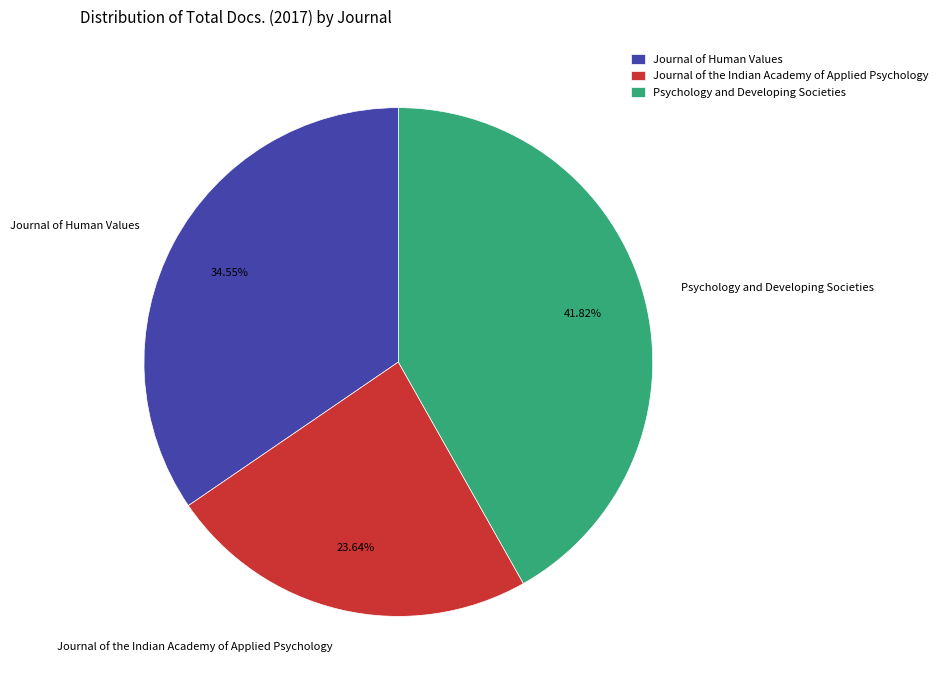

How many segments does this pie chart have?

3